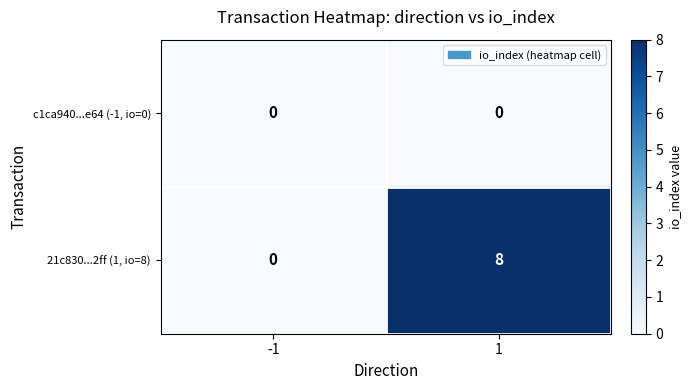

Which category has the highest value across all series?

1